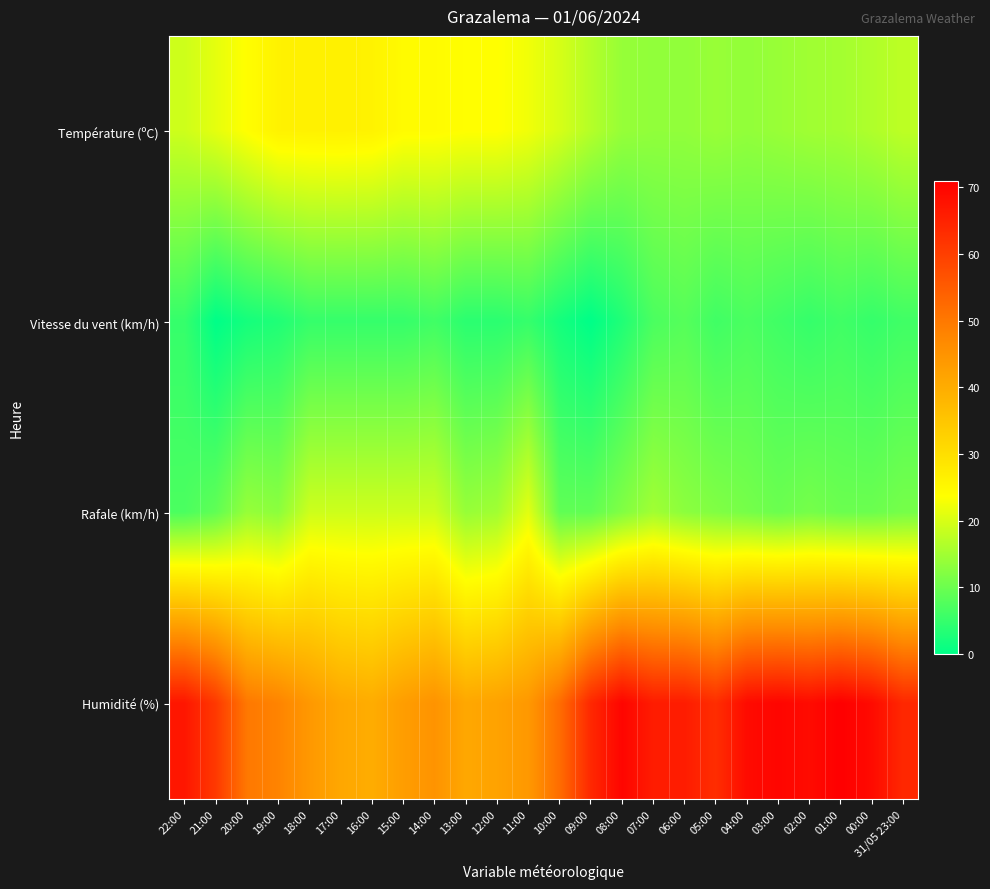

List the series in order of their peak value, highest first.

Humidité (%), Température (ºC), Rafale (km/h), Vitesse du vent (km/h)